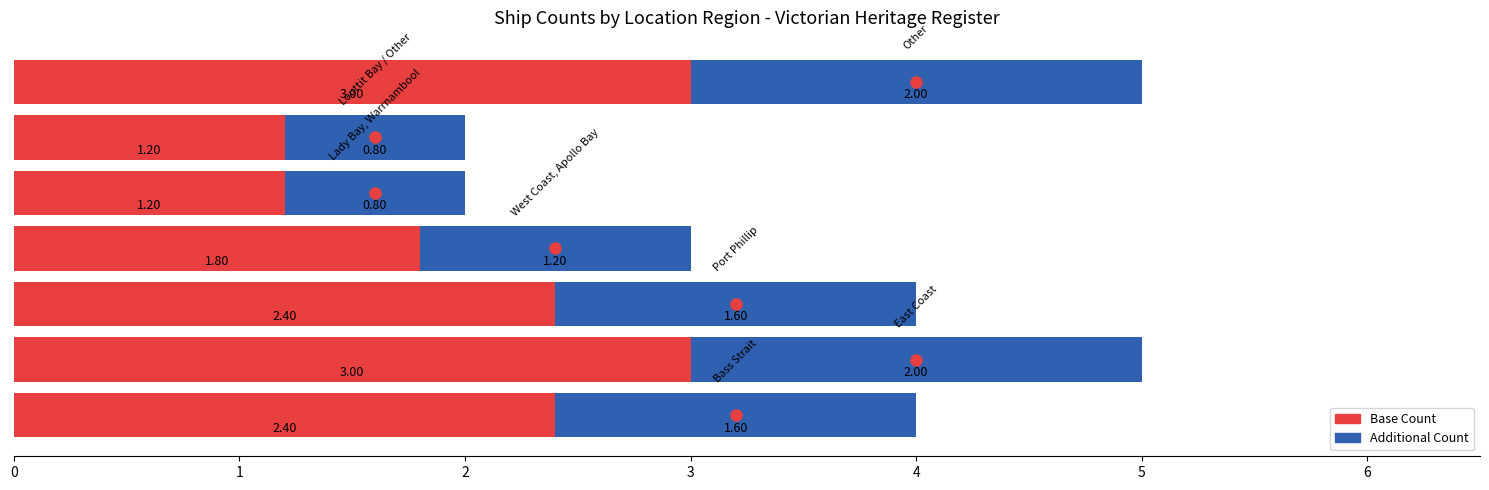

What is the average value of the Base Count series?

2.1